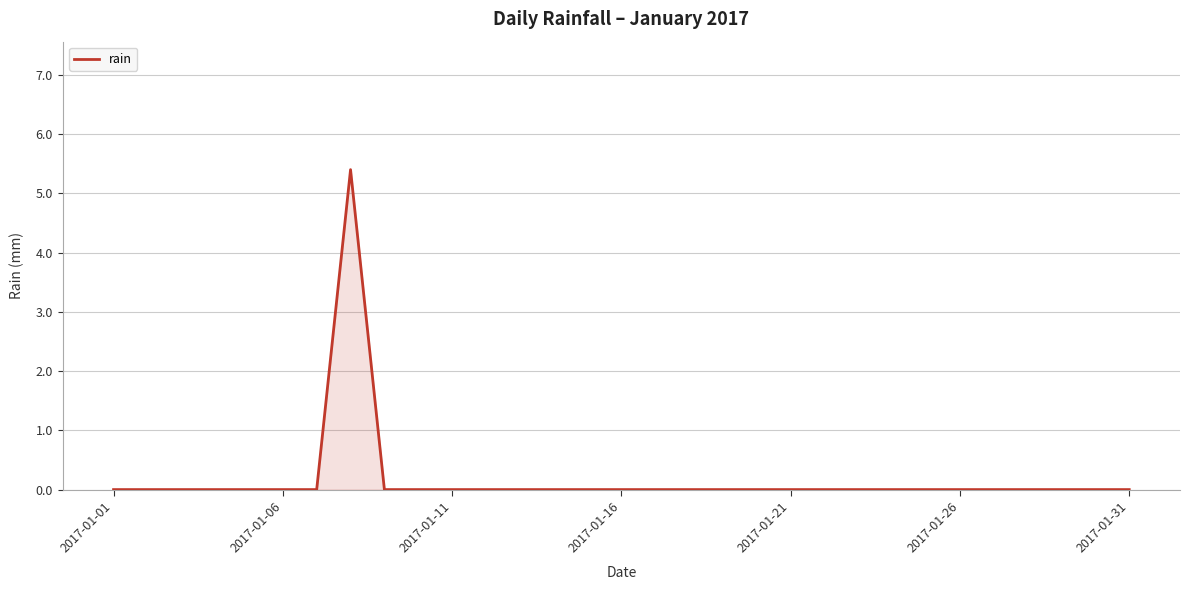

What is the difference between the maximum and minimum values?

5.4